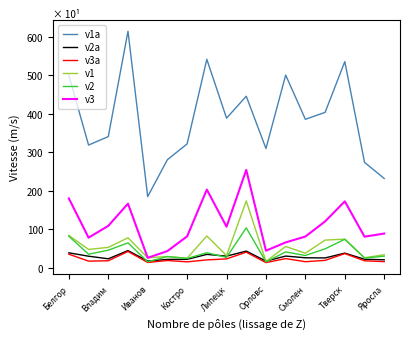

True or false: v1a and v2 intersect in this chart.

False